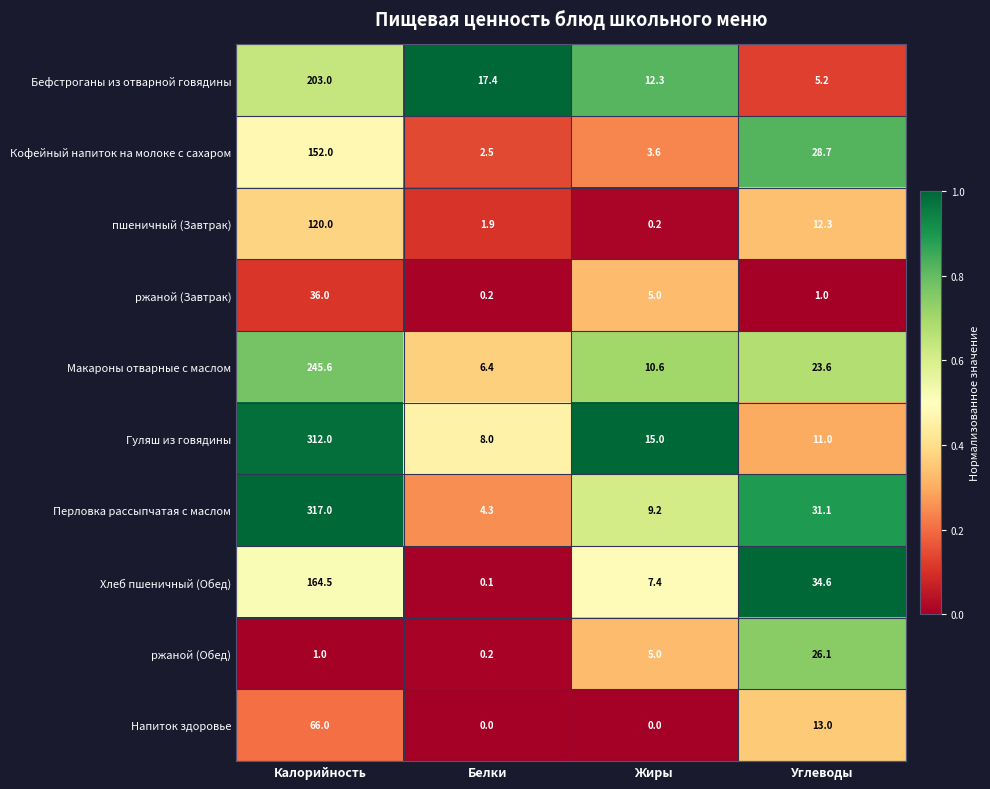

What is the difference between the highest and lowest values at Углеводы?

33.6